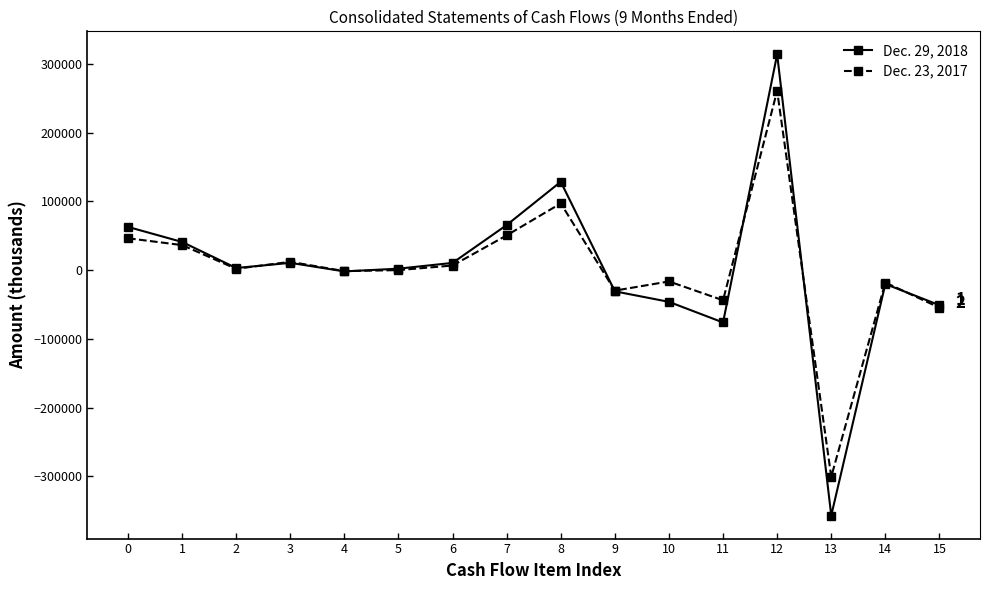

What is the difference between the Dec. 29, 2018 values at 5 and 4?

4002